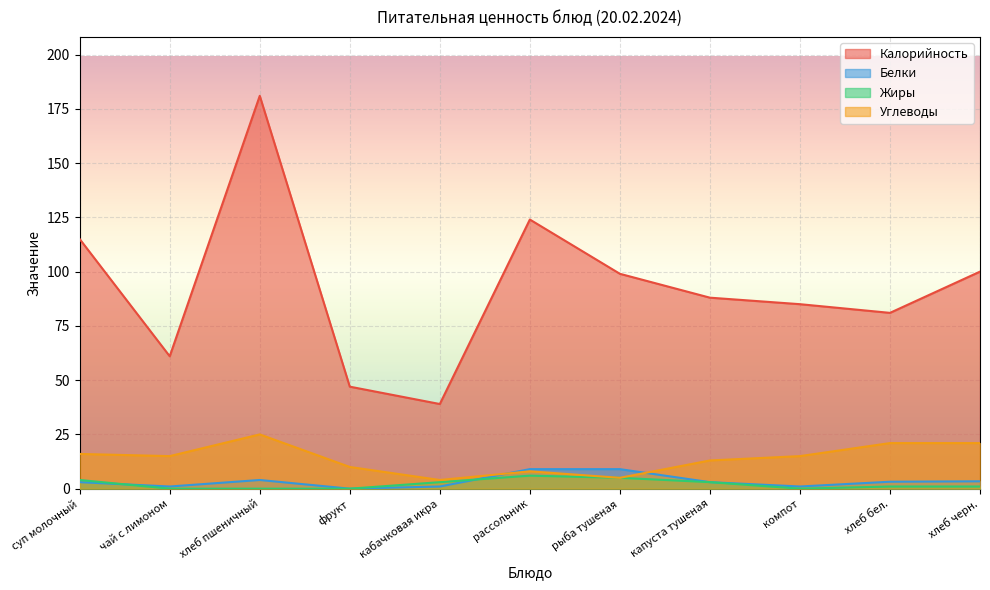

What is the sum of the Белки values at фрукт and чай с лимоном?

1.0